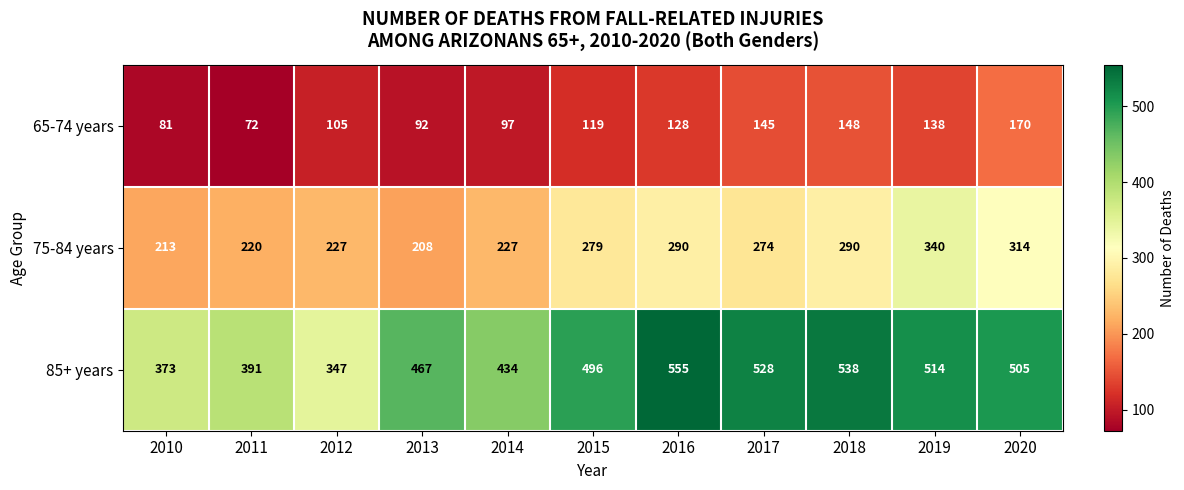

What is the smallest value displayed?

72